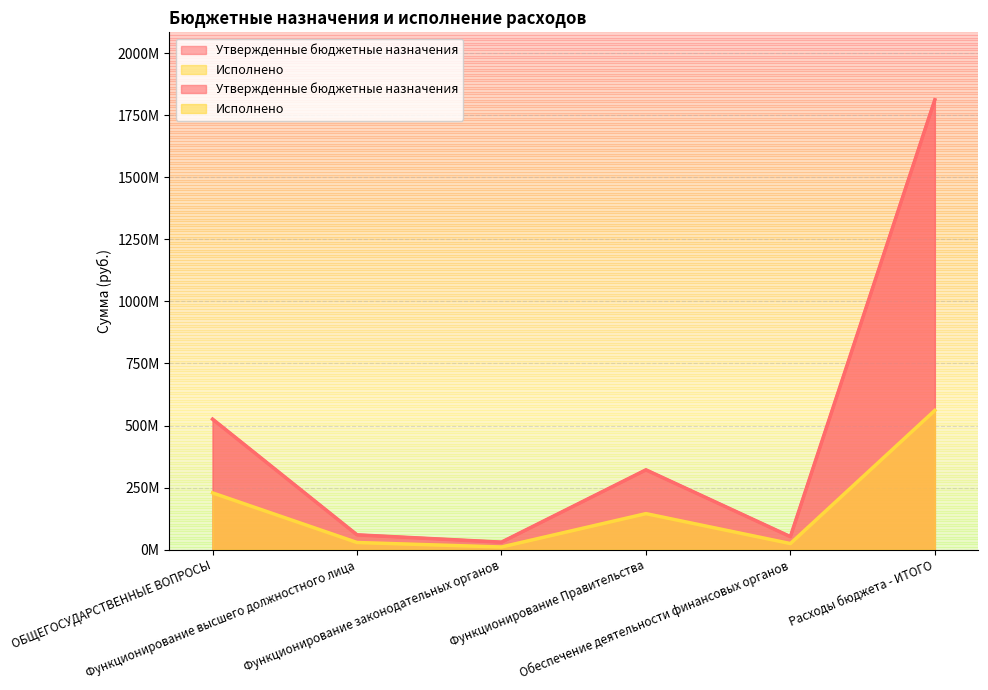

How many series are shown in this chart?

2